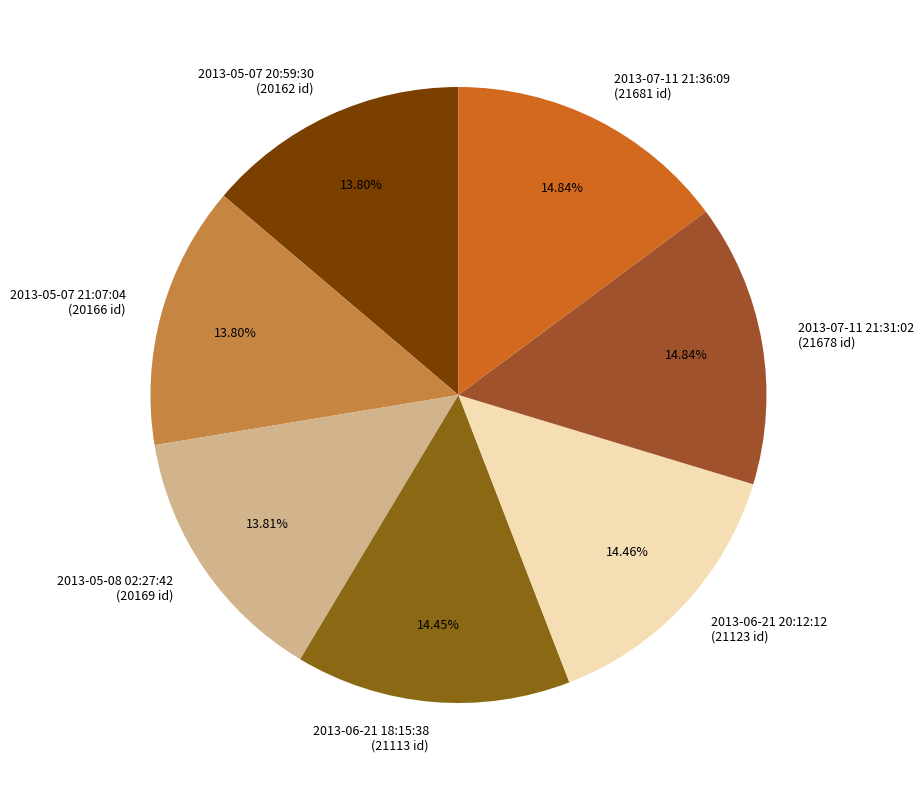

Count the number of slices in the pie.

7